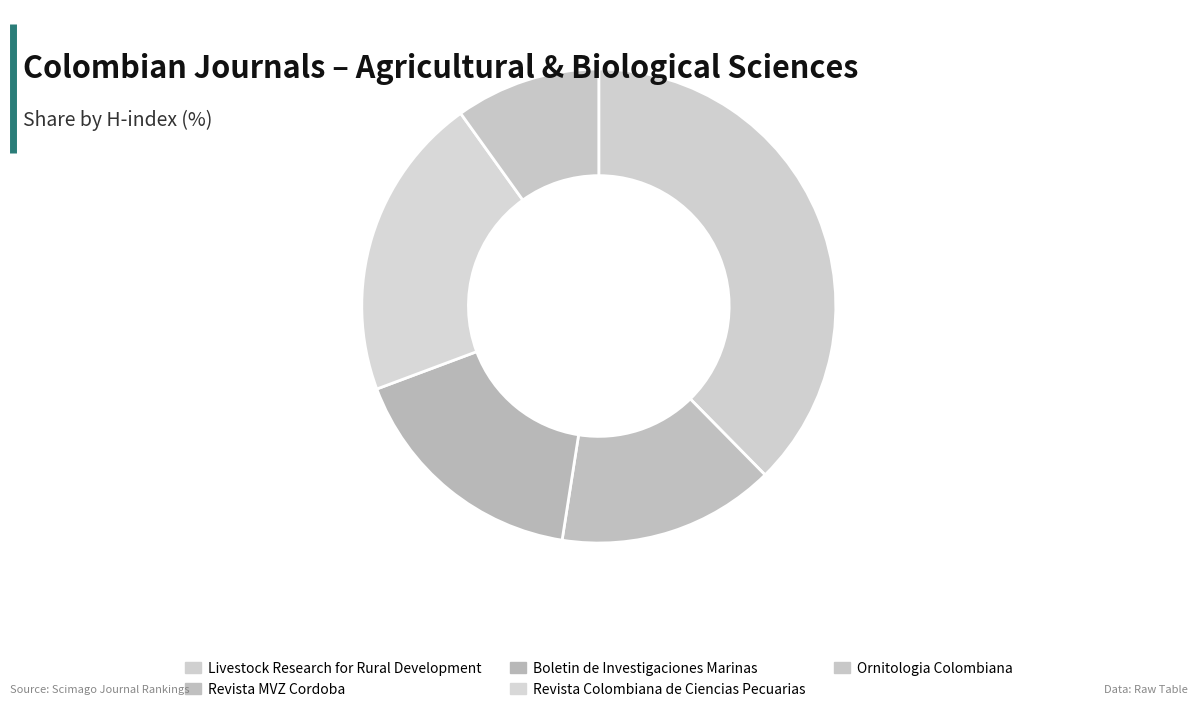

The Revista MVZ Cordoba slice represents 3% of the pie. True or false?

False